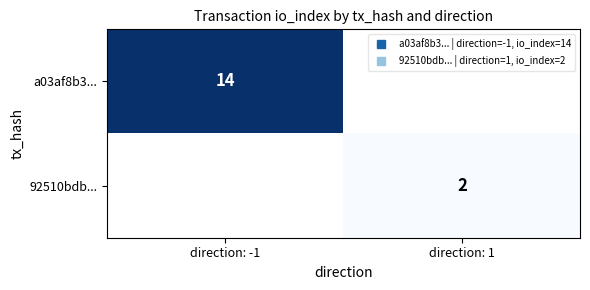

True or false: 92510bdb... has a value of 1.3 at direction: 1.

False